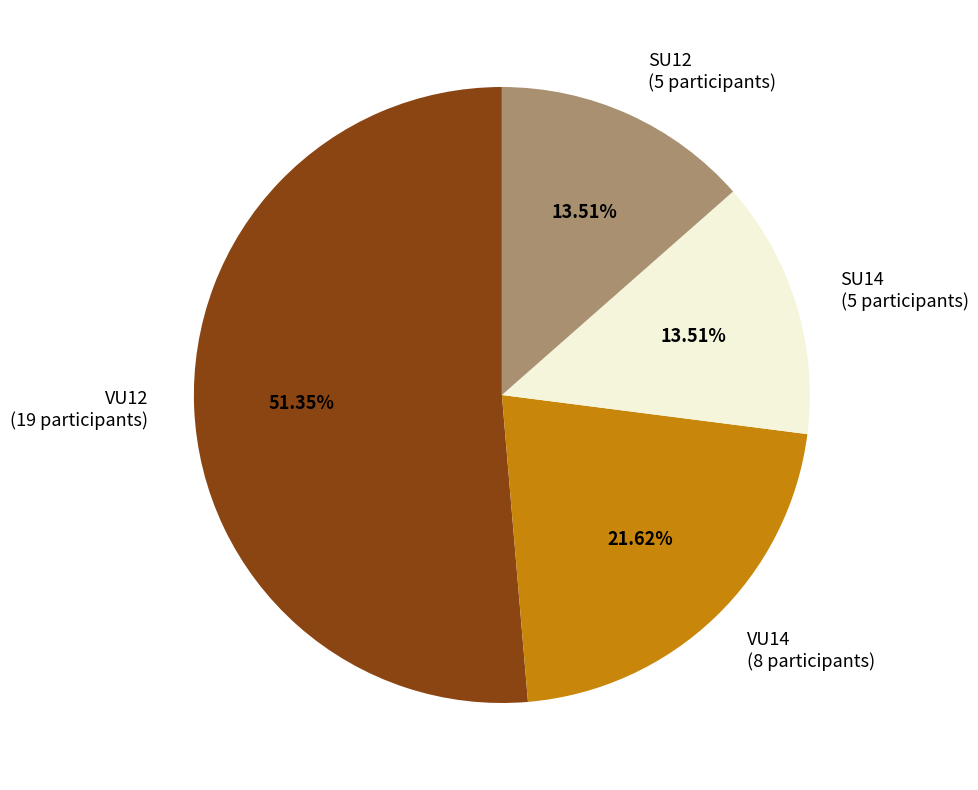

Is VU14 (8 participants) the majority of the pie?

No